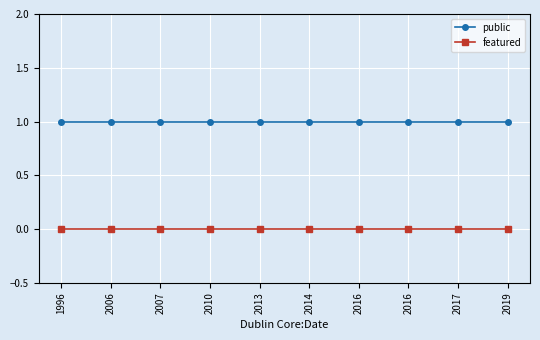

The value of public at 2006 is 1. True or false?

True